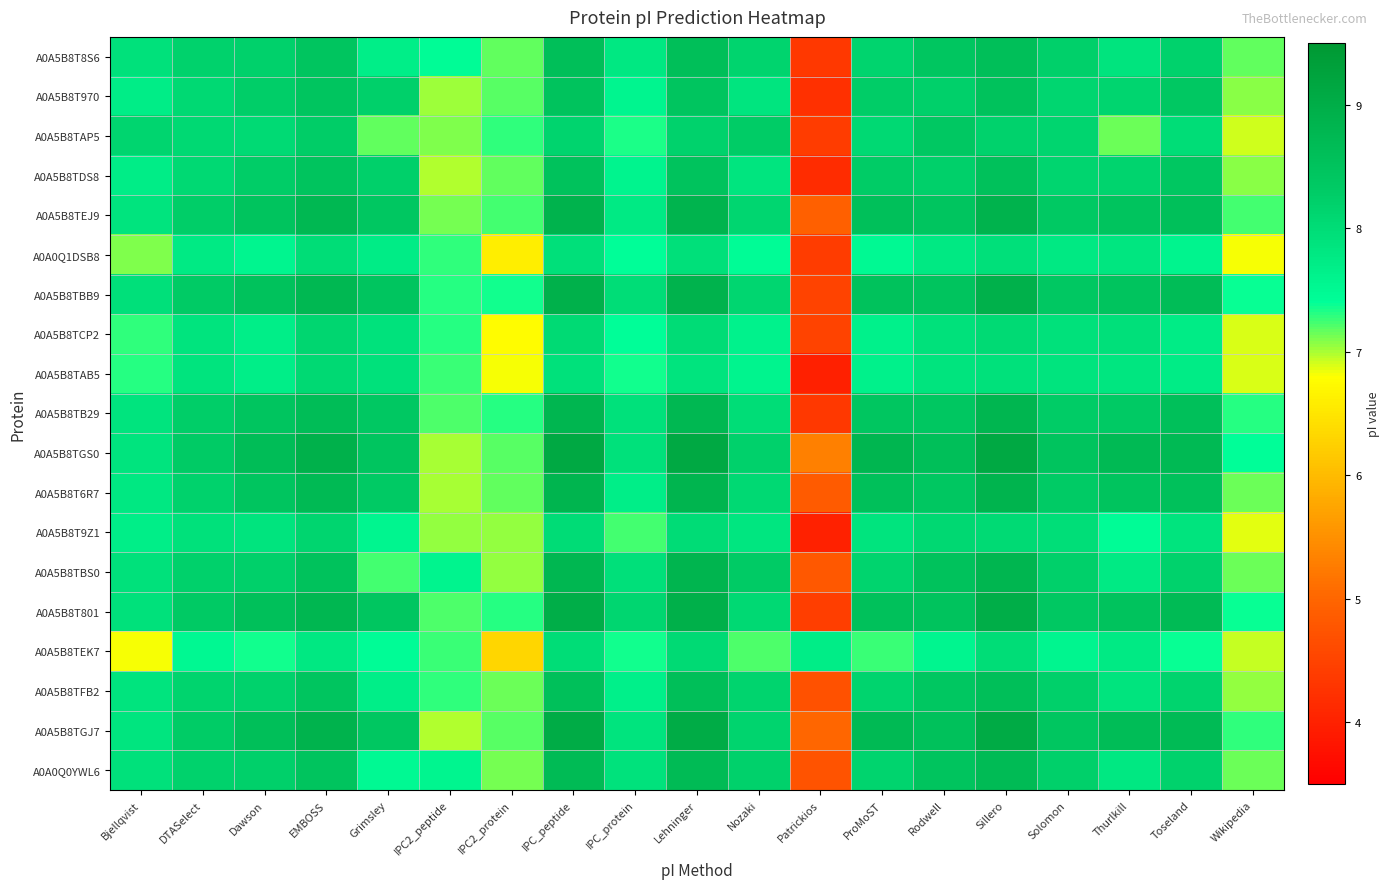

At Patrickios, list the series in order from largest to smallest.

A0A5B8TEK7, A0A5B8TGS0, A0A5B8TGJ7, A0A5B8TEJ9, A0A5B8T6R7, A0A5B8TBS0, A0A0Q0YWL6, A0A5B8TFB2, A0A5B8TBB9, A0A5B8TCP2, A0A5B8T801, A0A5B8TAP5, A0A0Q1DSB8, A0A5B8T8S6, A0A5B8TB29, A0A5B8T970, A0A5B8TDS8, A0A5B8T9Z1, A0A5B8TAB5